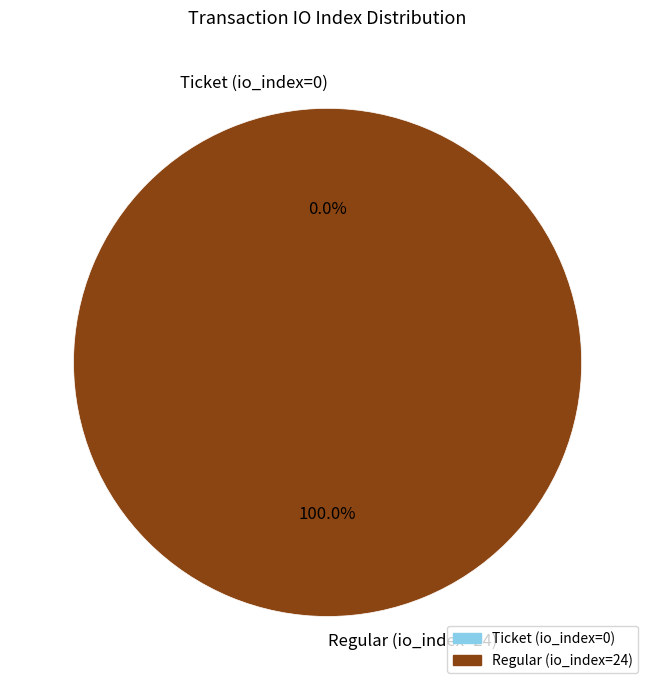

To the nearest percent, what is the combined percentage of Regular (io_index=24) and Ticket (io_index=0)?

100%